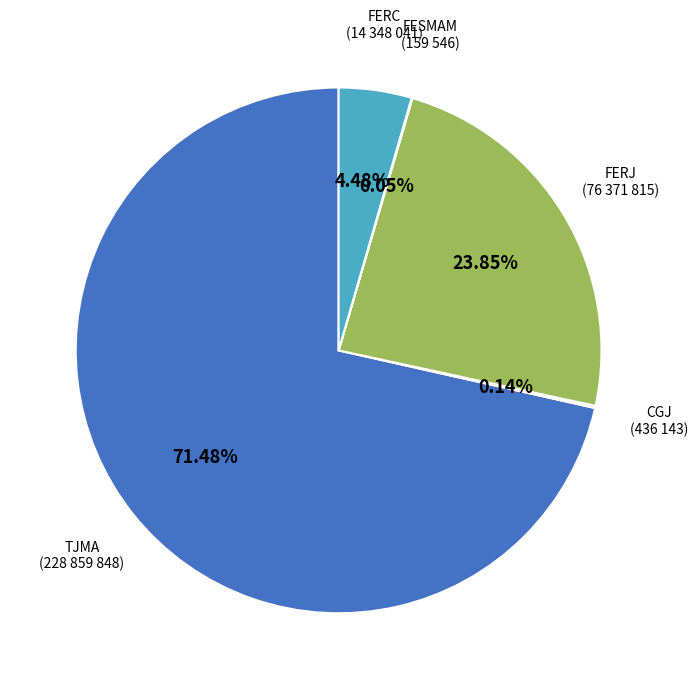

True or false: FERC accounts for 19% of the total.

False